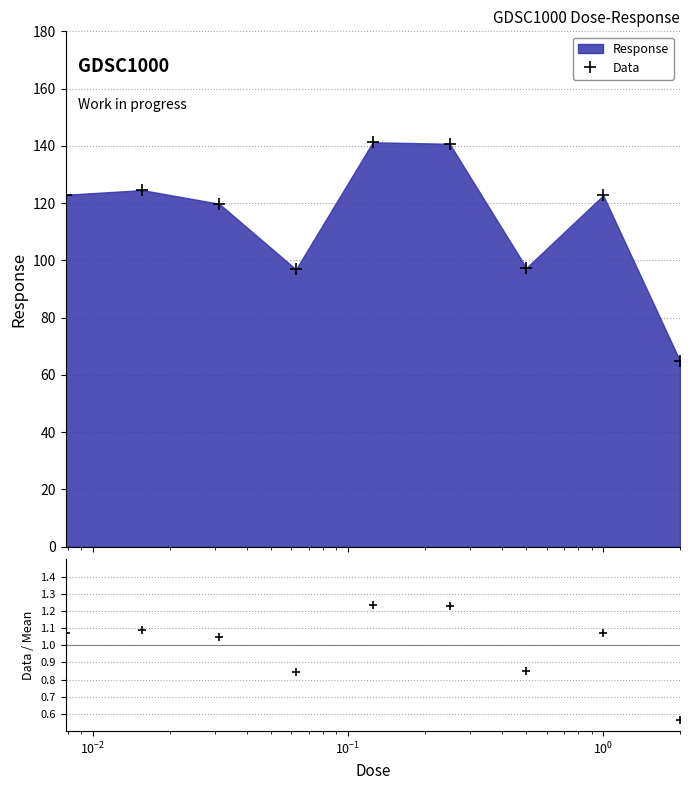

True or false: Data and Data/Mean intersect in this chart.

False